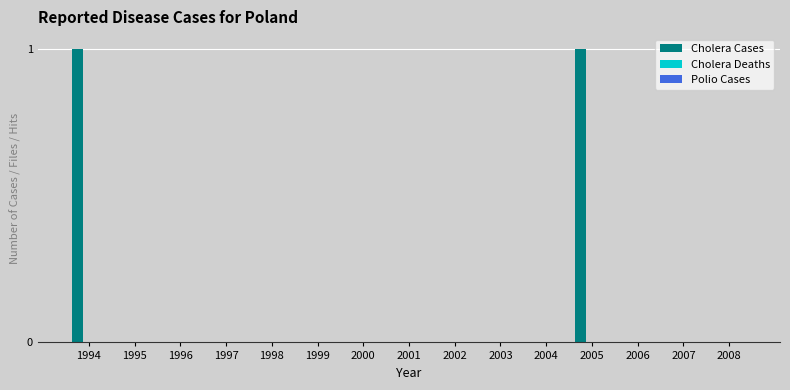

Is it true that the value at 1999 is -1?

False